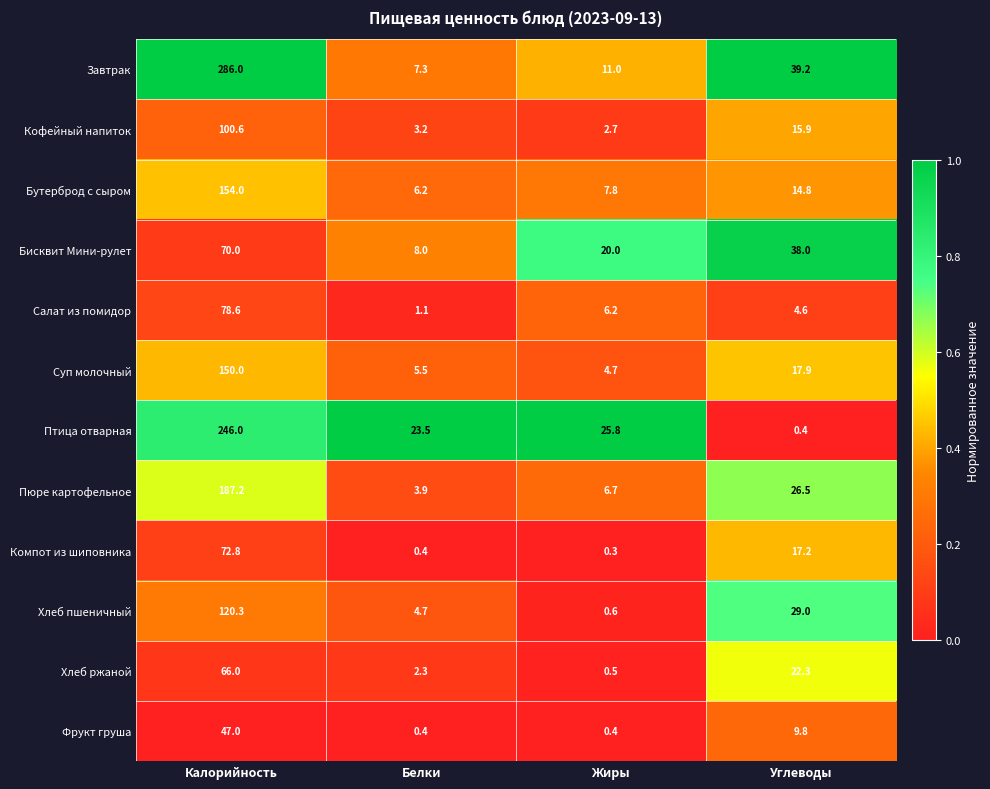

Which series has the largest range (max minus min)?

Завтрак